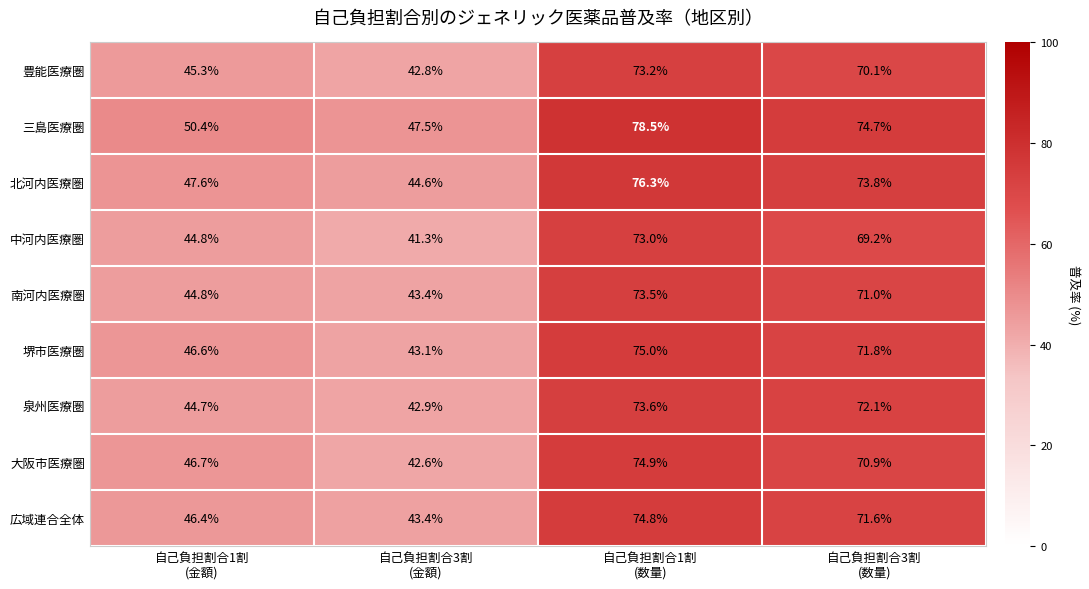

What is the lowest value of the 南河内医療圏 series?

43.4